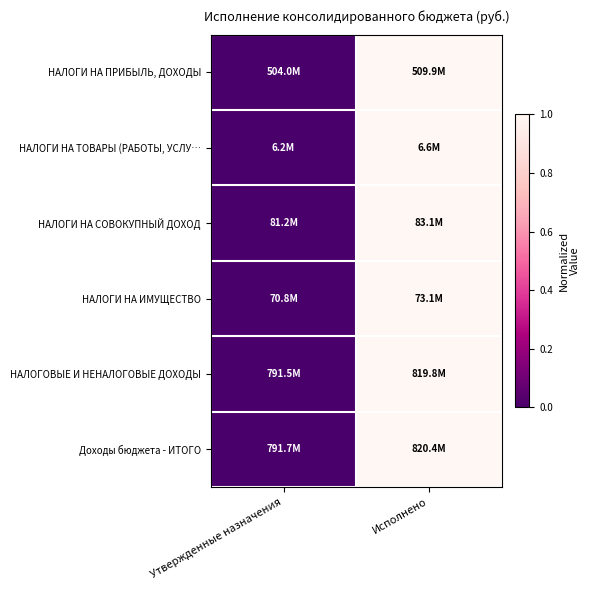

Rank the series at Исполнено from lowest to highest value.

НАЛОГИ НА ПРИБЫЛЬ, ДОХОДЫ, НАЛОГИ НА ТОВАРЫ (РАБОТЫ, УСЛУ…, НАЛОГИ НА СОВОКУПНЫЙ ДОХОД, НАЛОГИ НА ИМУЩЕСТВО, НАЛОГОВЫЕ И НЕНАЛОГОВЫЕ ДОХОДЫ, Доходы бюджета - ИТОГО